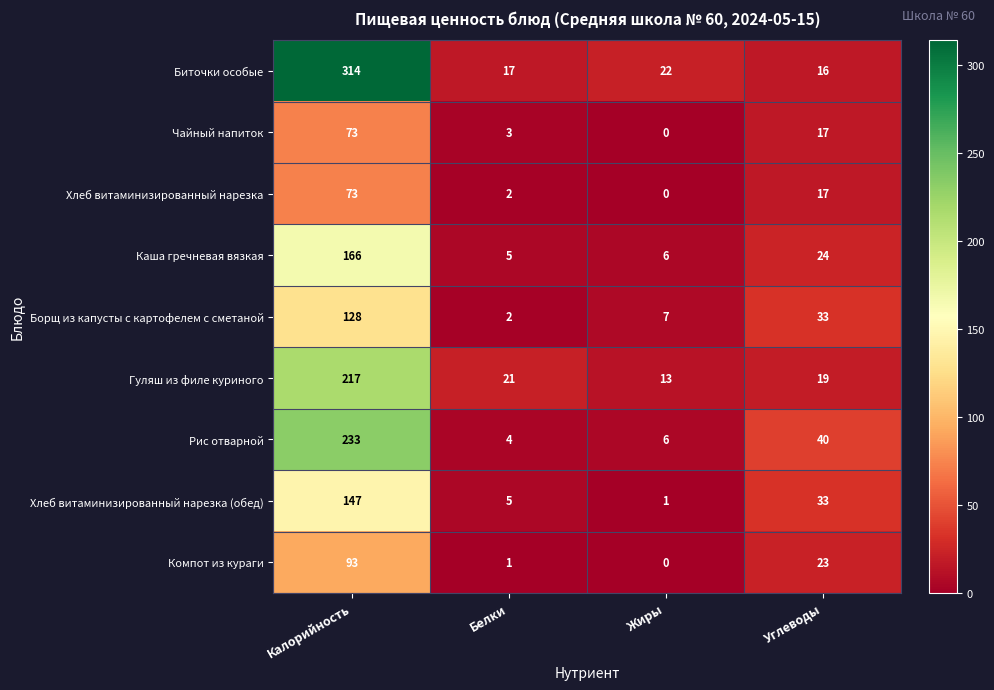

List the labels in order of Рис отварной value, smallest first.

Белки, Жиры, Углеводы, Калорийность